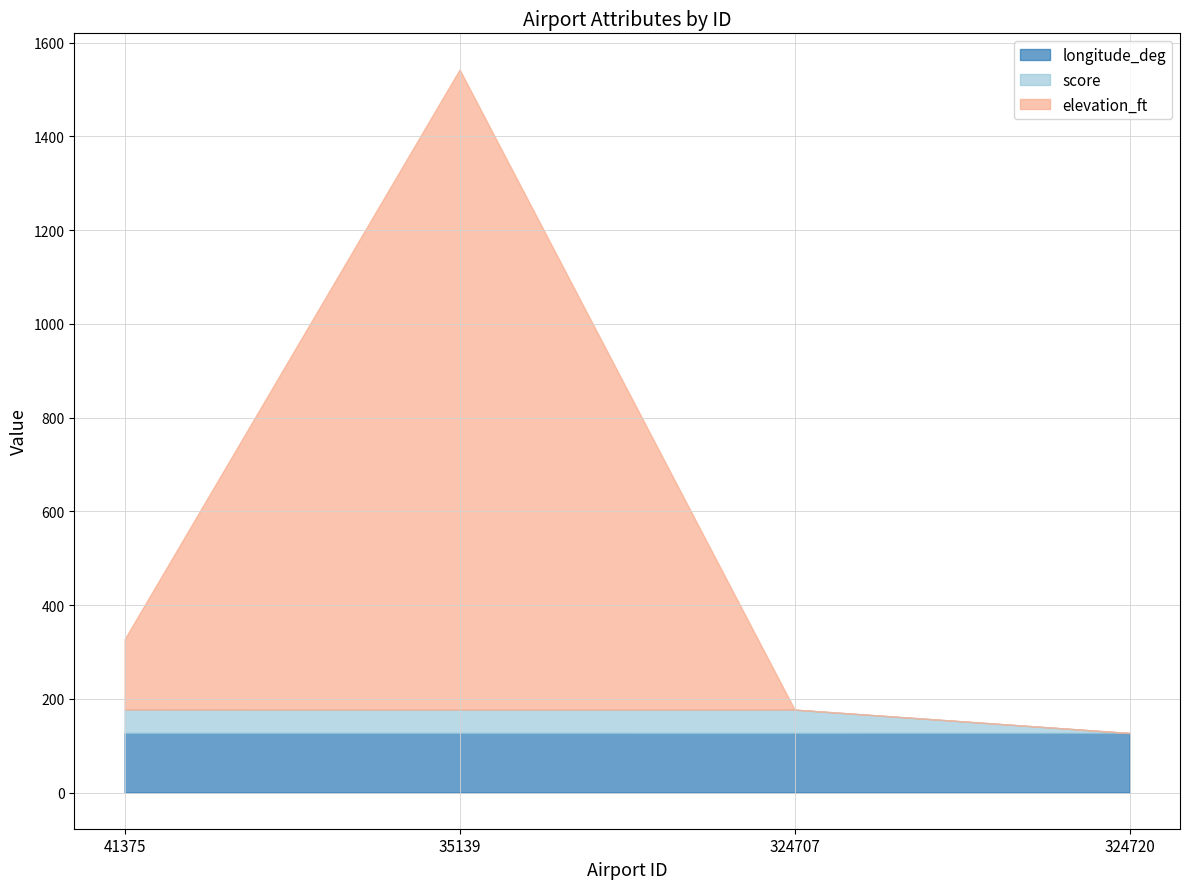

Reading left to right, extract all data points from this chart.

longitude_deg: 127.1	127.0	127.0	127.0
score: 50.0	50.0	50.0	0.0
elevation_ft: 150.0	1366.0	0.0	0.0